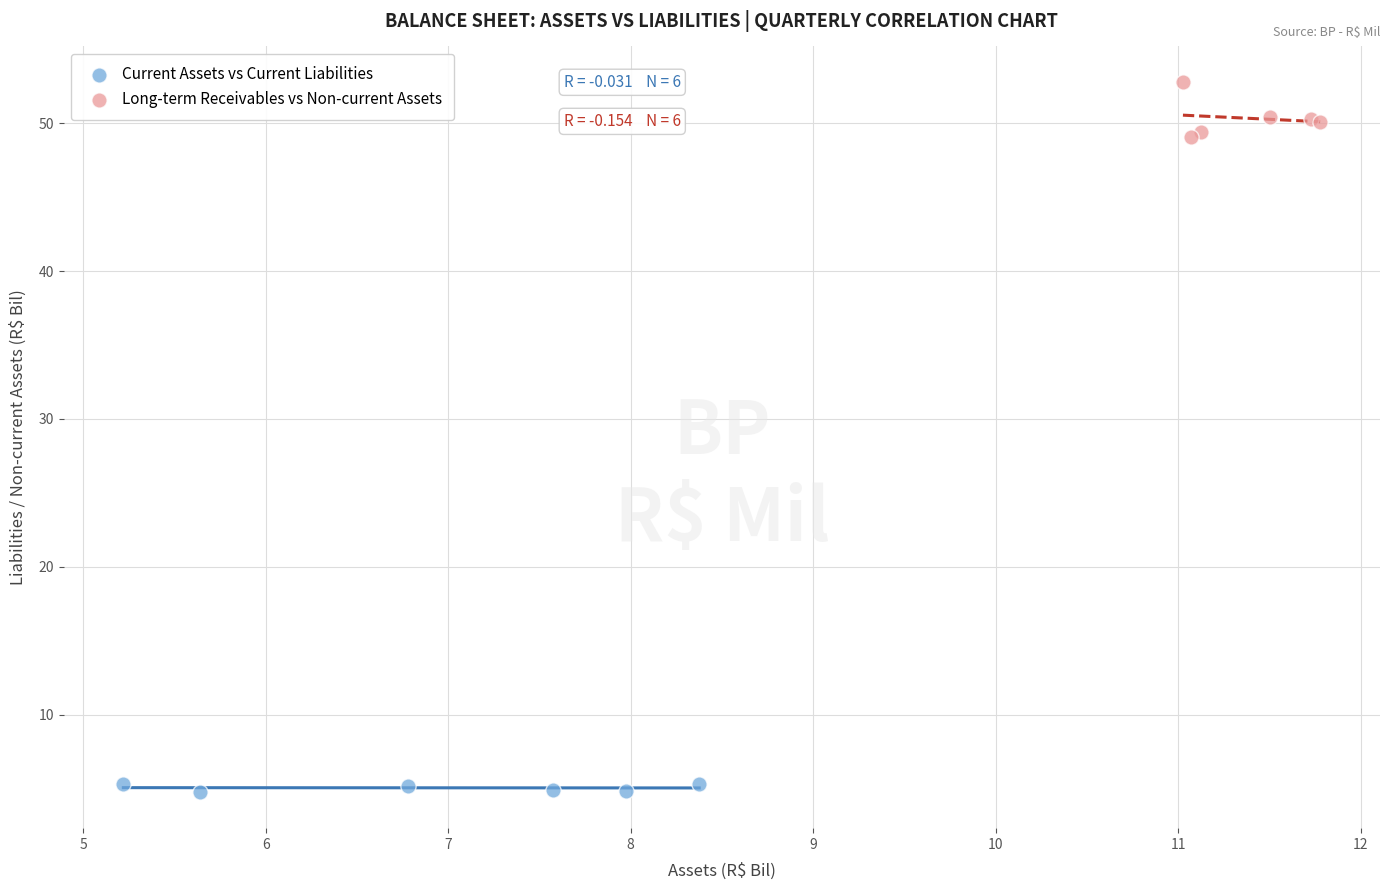

Which series reaches the maximum Y coordinate?

Long-term Receivables vs Non-current Assets